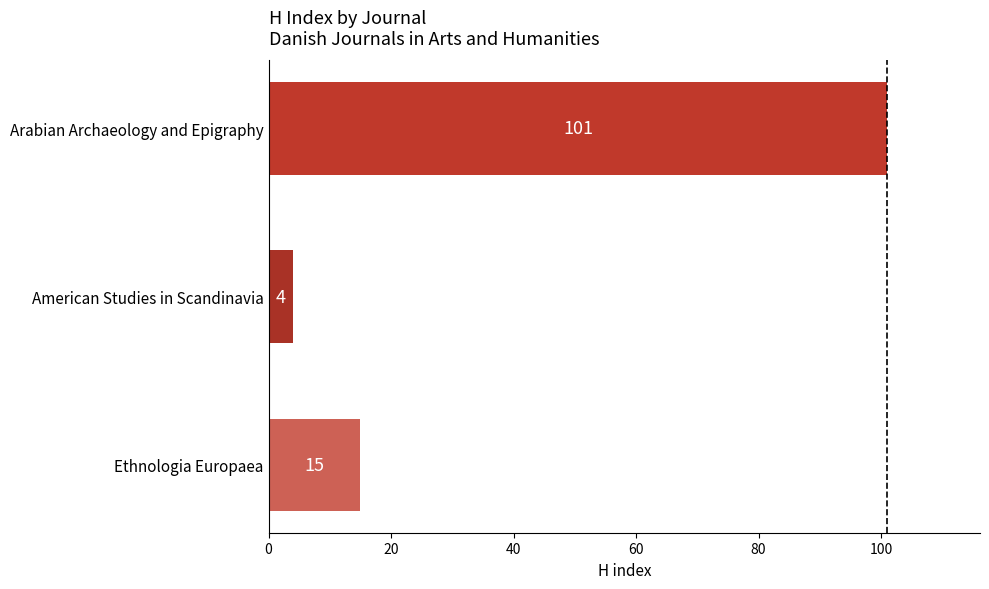

What is the sum of the values at American Studies in Scandinavia and Arabian Archaeology and Epigraphy?

105